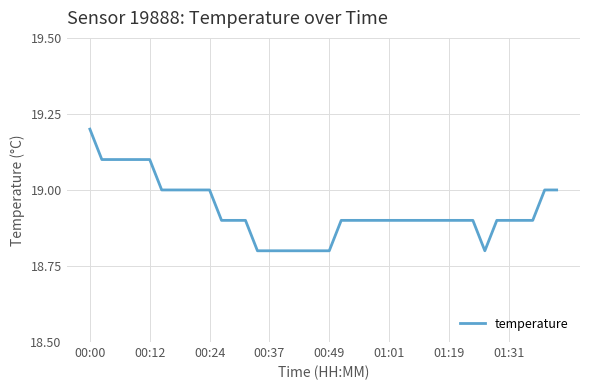

How many lines are shown in the chart?

1